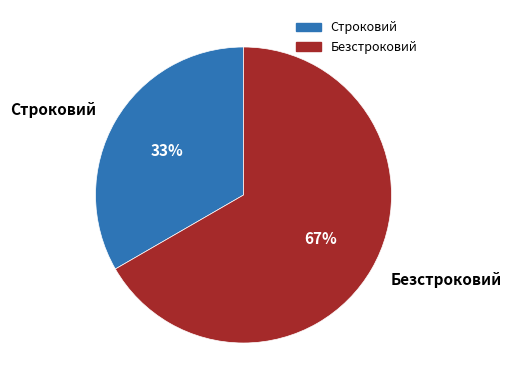

The Строковий slice represents 33% of the pie. True or false?

True